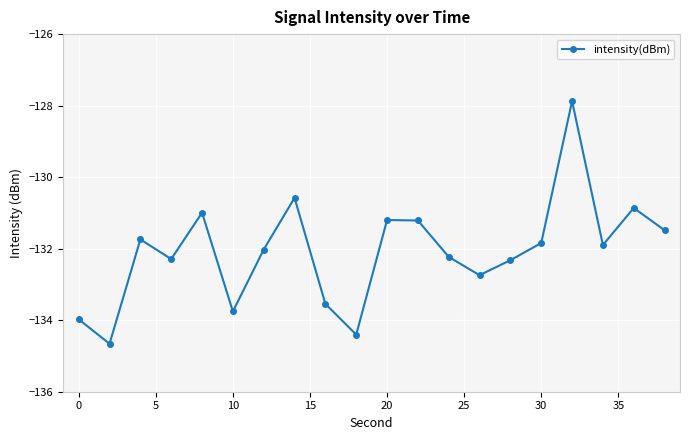

What is the minimum value shown in the chart?

-134.7